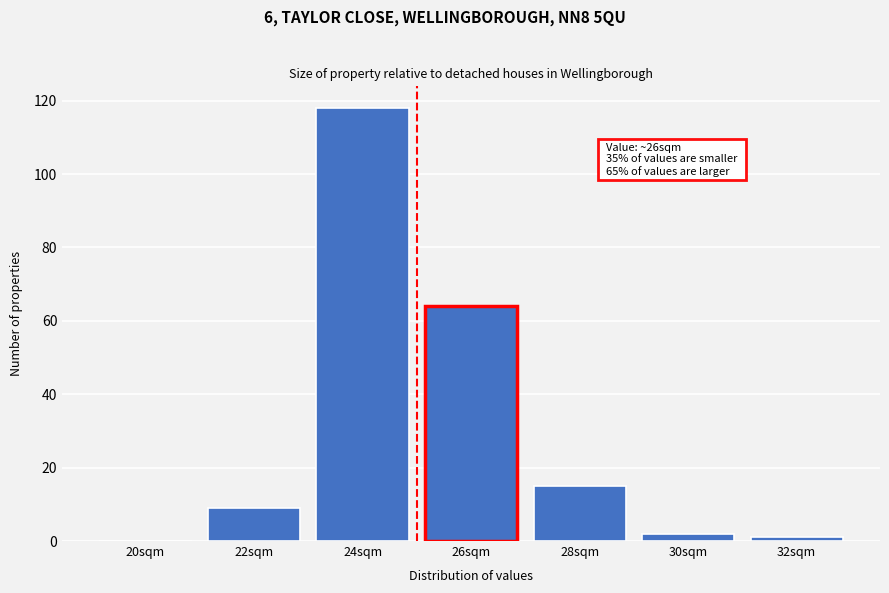

Reading left to right, transcribe all the data shown in this chart.

20sqm=0	22sqm=9	24sqm=118	26sqm=64	28sqm=15	30sqm=2	32sqm=1